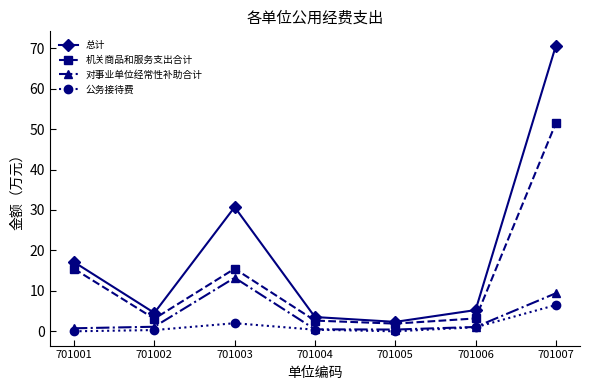

At 701003, list the series in order from smallest to largest.

公务接待费, 对事业单位经常性补助合计, 机关商品和服务支出合计, 总计